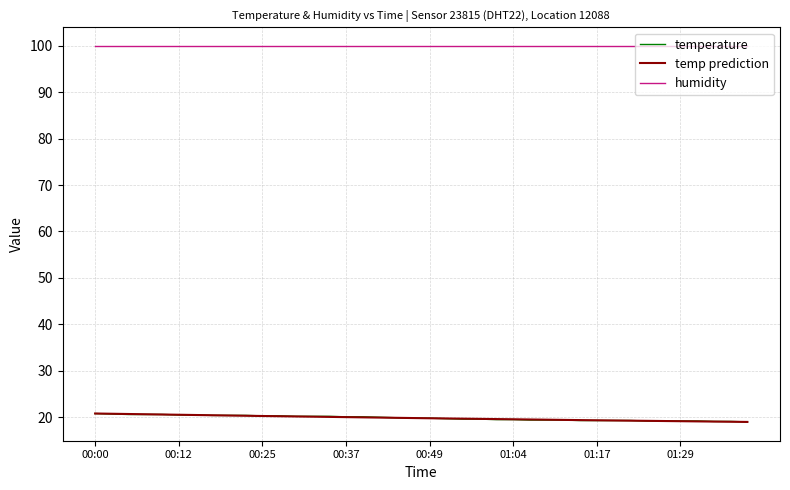

Reading left to right, list all the values displayed in this chart.

00:00=20.8	00:03=20.7	00:05=20.6	00:08=20.6	00:10=20.6	00:12=20.5	00:15=20.5	00:17=20.4	00:20=20.4	00:22=20.4	00:25=20.3	00:27=20.3	00:29=20.2	00:32=20.2	00:34=20.2	00:37=20.1	00:39=20.1	00:42=20.0	00:44=19.9	00:47=19.8	00:49=19.8	00:52=19.7	00:57=19.6	00:59=19.6	01:02=19.5	01:04=19.5	01:07=19.4	01:09=19.4	01:12=19.4	01:14=19.3	01:17=19.3	01:19=19.3	01:21=19.3	01:24=19.2	01:27=19.2	01:29=19.2	01:31=19.2	01:34=19.1	01:36=19.1	01:39=19.0